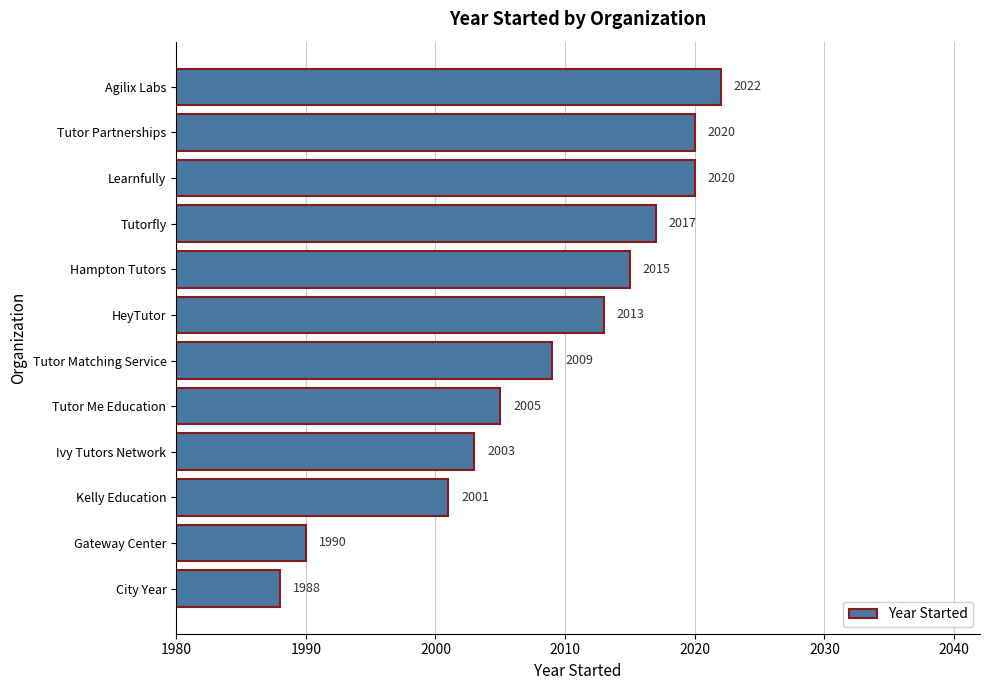

Reading bottom to top, what are all the values shown in this chart?

1988	1990	2001	2003	2005	2009	2013	2015	2017	2020	2020	2022